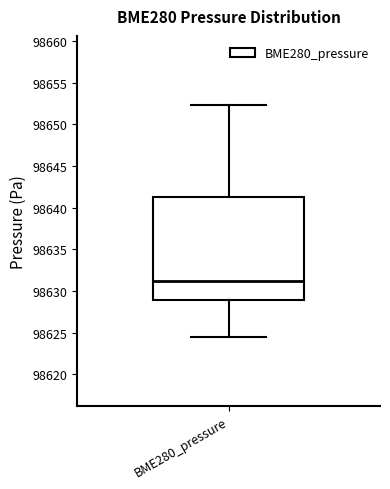

Where is the lower edge of the box for BME280_pressure on the y-axis? The values are not printed on the chart, so give them approximately, as read against the axis.

98629.0